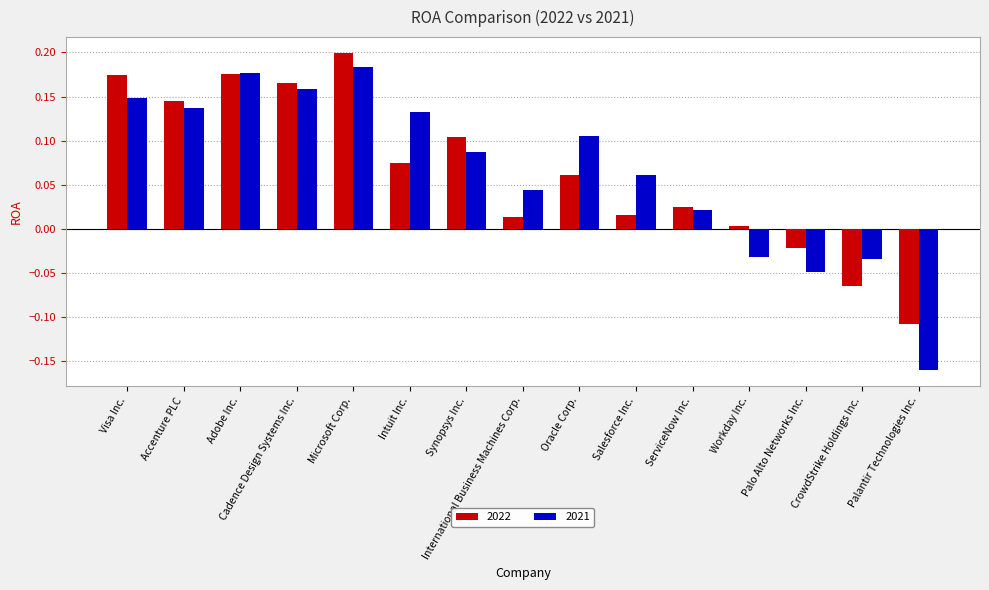

What is the difference between the maximum and minimum values in the 2021 series?

0.3